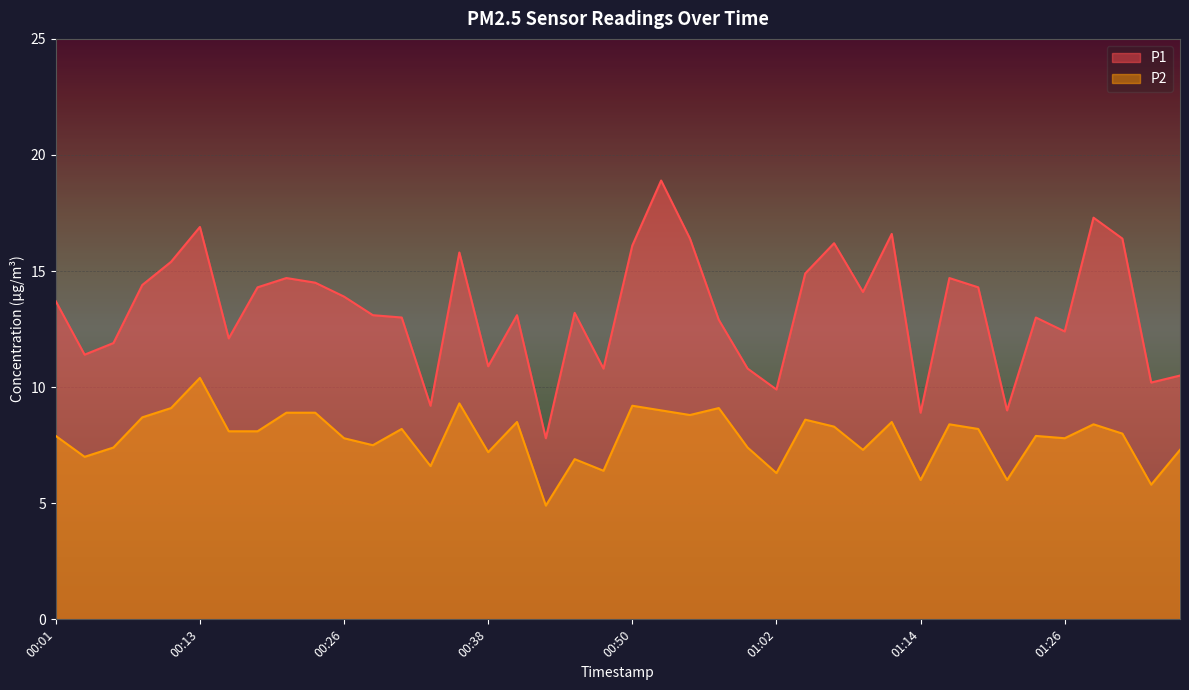

Reading left to right, what are all the values shown in this chart?

P1: 13.7	11.4	11.9	14.4	15.4	16.9	12.1	14.3	14.7	14.5	13.9	13.1	13.0	9.2	15.8	10.9	13.1	7.8	13.2	10.8	16.1	18.9	16.4	12.9	10.8	9.9	14.9	16.2	14.1	16.6	8.9	14.7	14.3	9.0	13.0	12.4	17.3	16.4	10.2	10.5
P2: 7.9	7.0	7.4	8.7	9.1	10.4	8.1	8.1	8.9	8.9	7.8	7.5	8.2	6.6	9.3	7.2	8.5	4.9	6.9	6.4	9.2	9.0	8.8	9.1	7.4	6.3	8.6	8.3	7.3	8.5	6.0	8.4	8.2	6.0	7.9	7.8	8.4	8.0	5.8	7.3